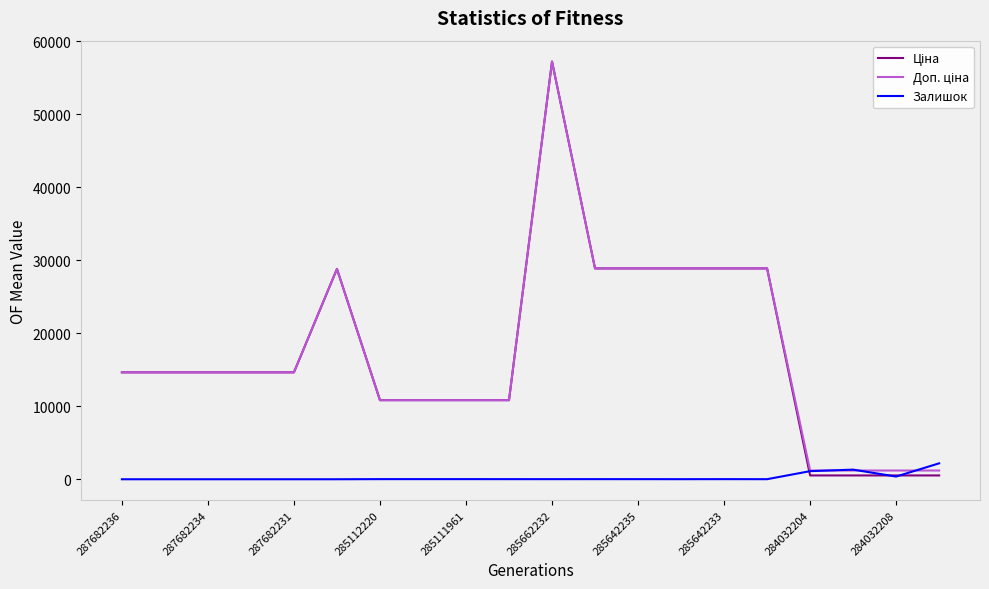

What is the greatest value displayed?

57235.5